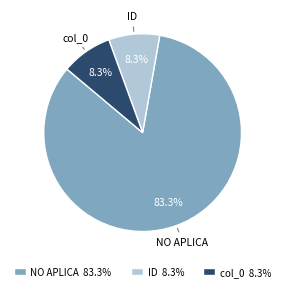

What is the majority slice?

NO APLICA